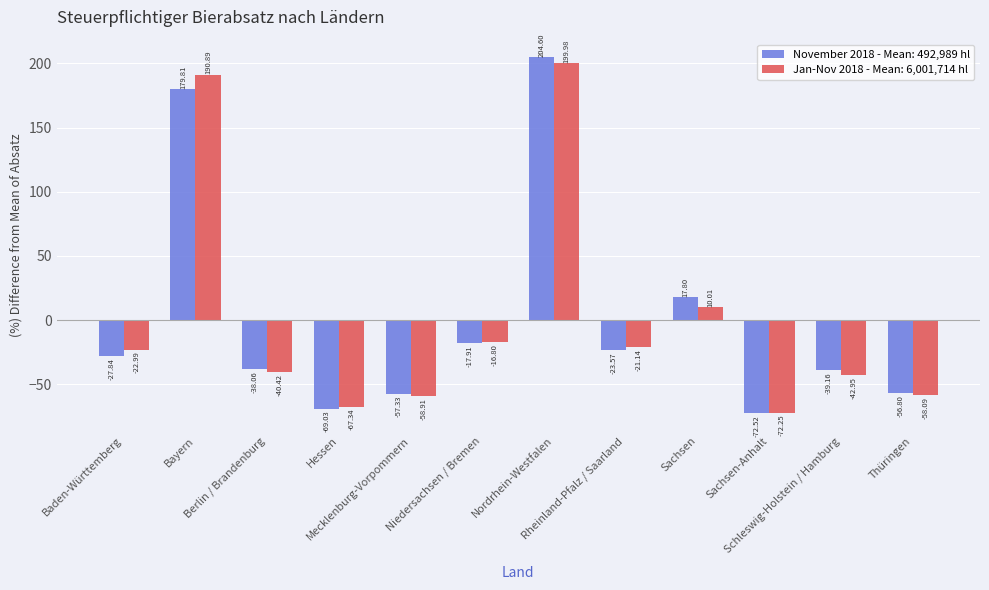

Which series has the widest spread of values?

November 2018 - Mean: 492,989 hl